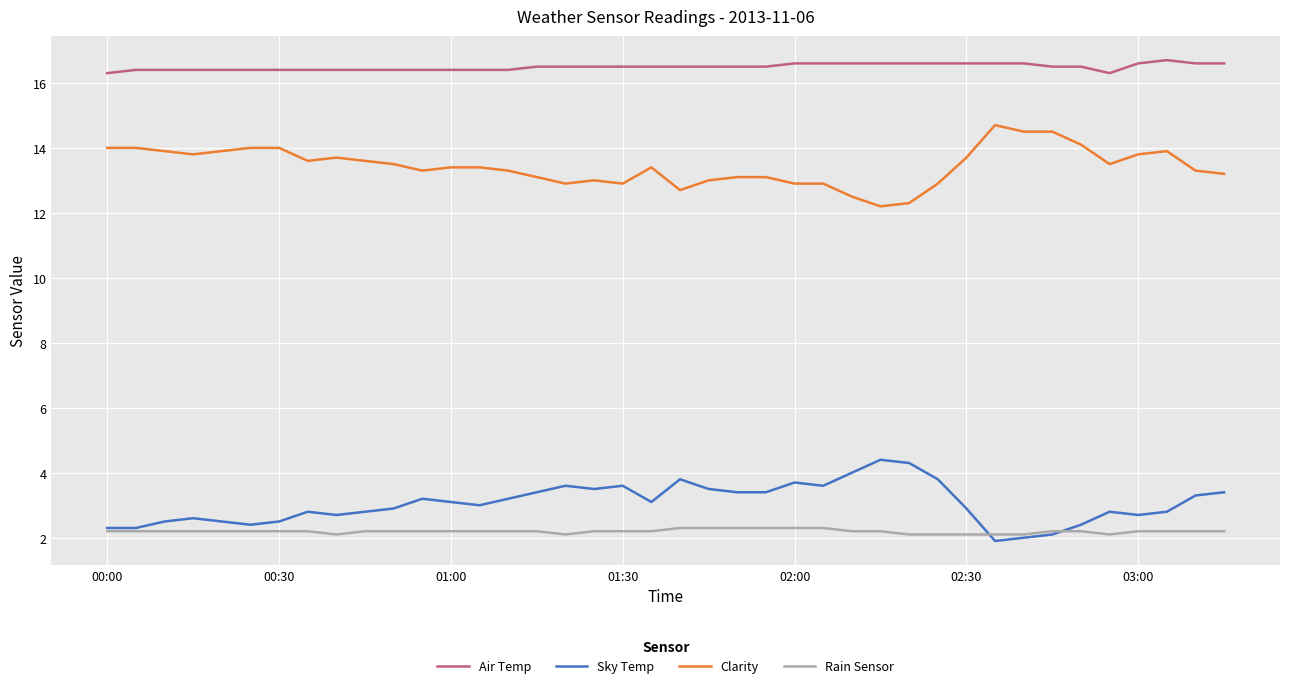

True or false: Air Temp and Clarity intersect in this chart.

False